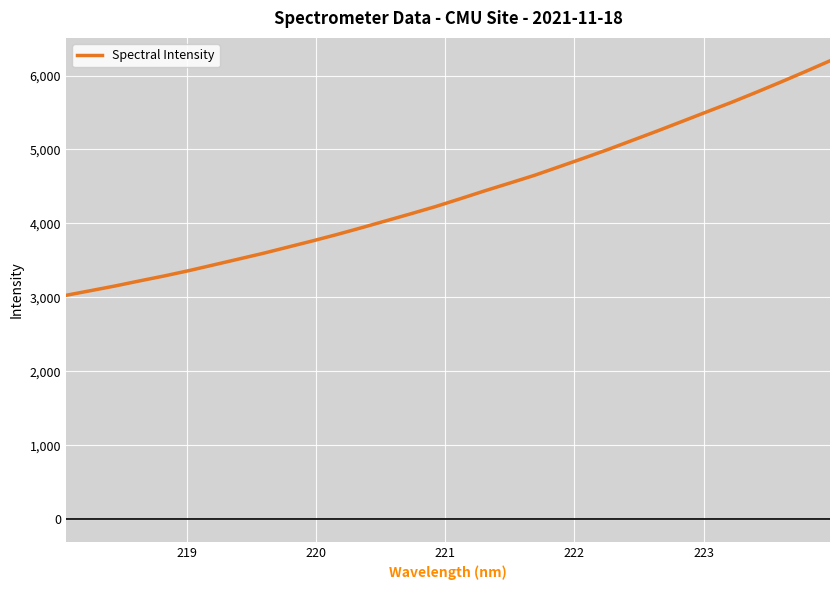

Reading right to left, what are all the values shown in this chart?

6199.8	6054.2	5912.0	5772.9	5637.8	5509.7	5380.3	5251.8	5126.6	5001.8	4882.6	4766.3	4650.3	4545.6	4442.3	4334.7	4229.1	4131.6	4037.0	3943.0	3850.8	3763.5	3679.4	3595.4	3517.5	3439.5	3362.2	3290.1	3223.0	3153.9	3089.9	3026.8